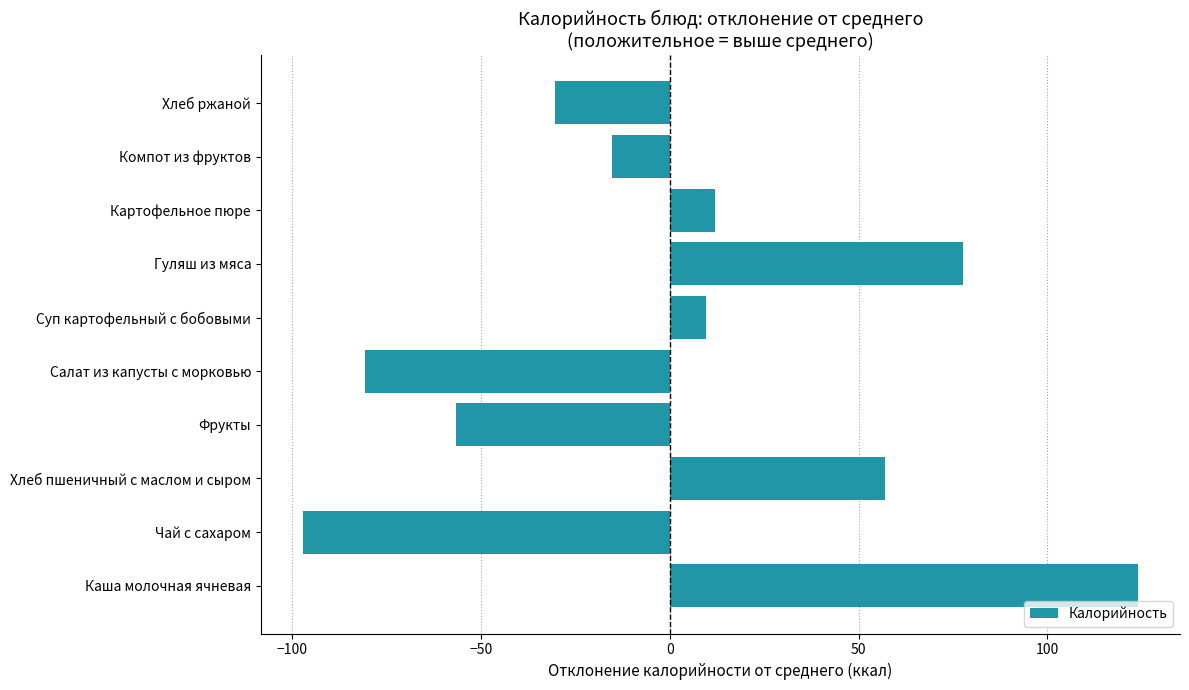

What is the difference between the second highest and second lowest values?

158.5